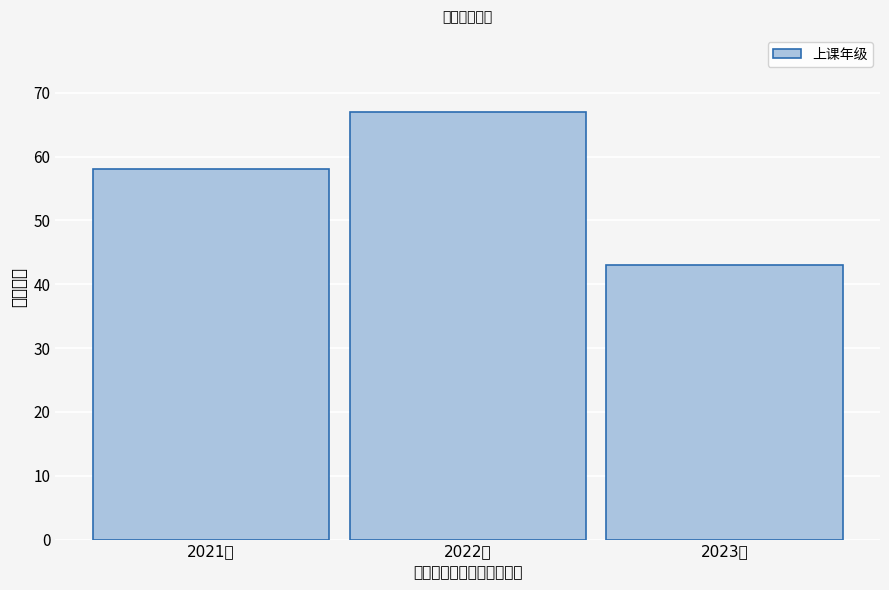

Reading left to right, what are all the values shown in this chart?

58	67	43